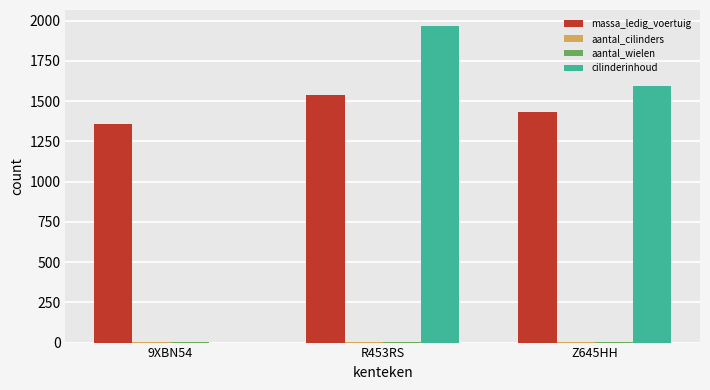

What is the greatest value displayed?

1968